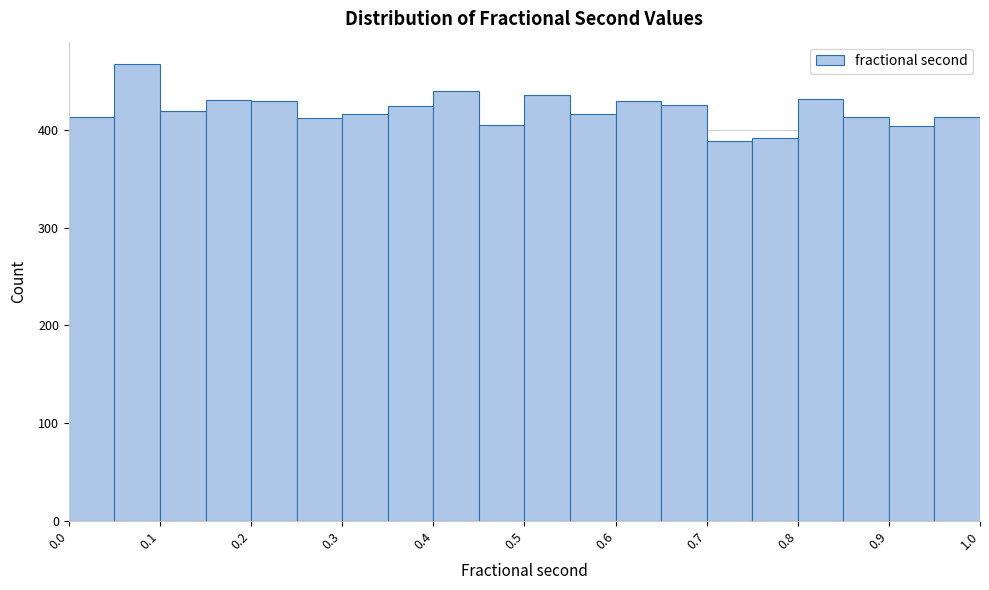

What is the height of the bar covering 0.70 to 0.75 on the x-axis? The values are not printed on the chart, so give them approximately, as read against the axis.

390